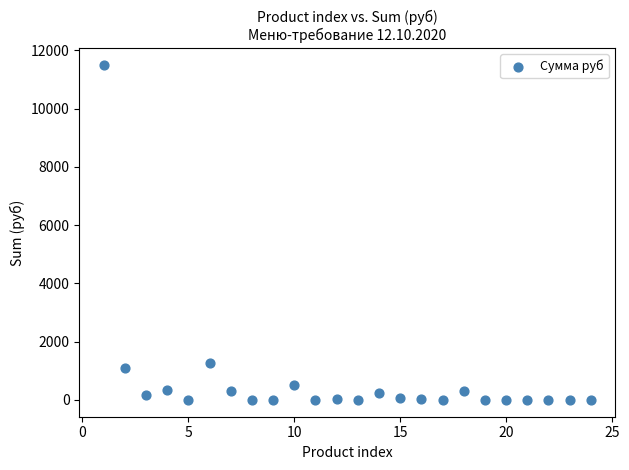

What Y value in the scatter plot is closest to 5748?

1281.6